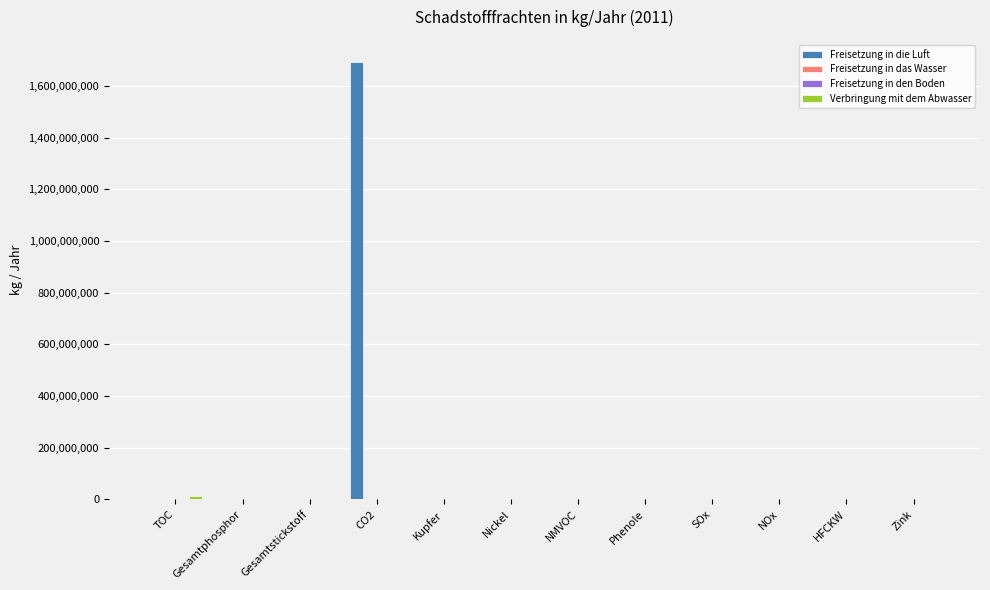

True or false: Freisetzung in die Luft has a value of -620306771 at Kupfer.

False